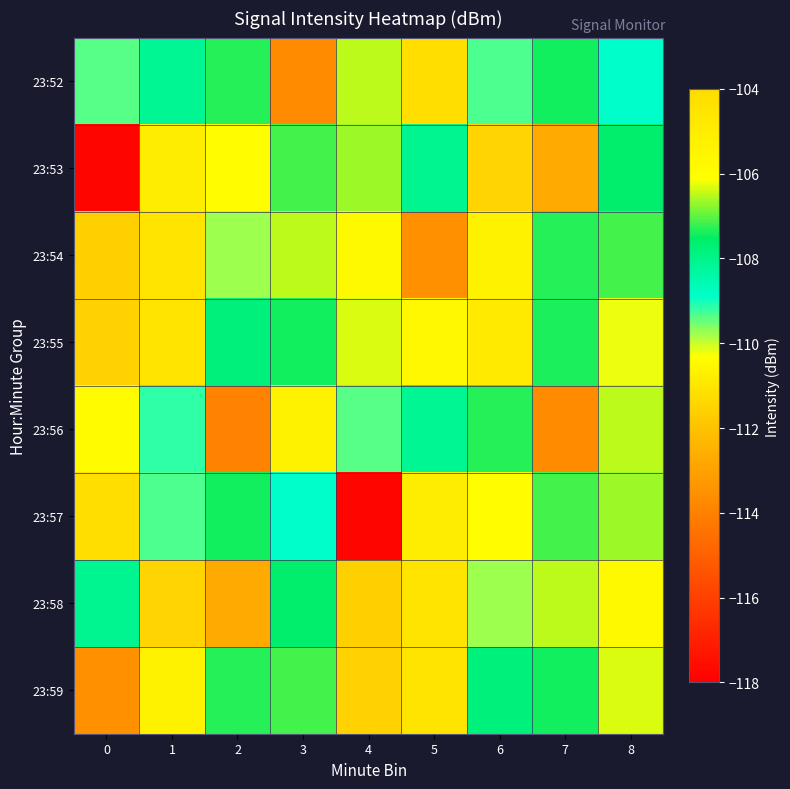

Between 2 and 3, which is larger?

2